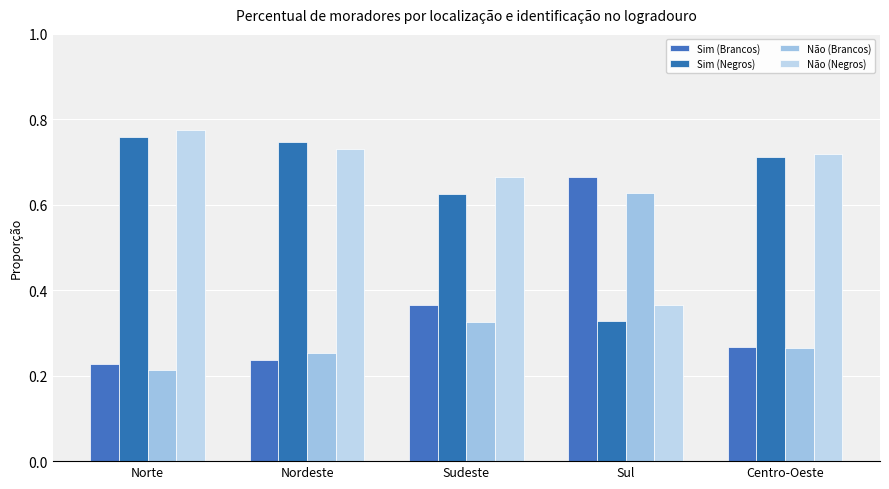

Count the number of data series in this chart.

4